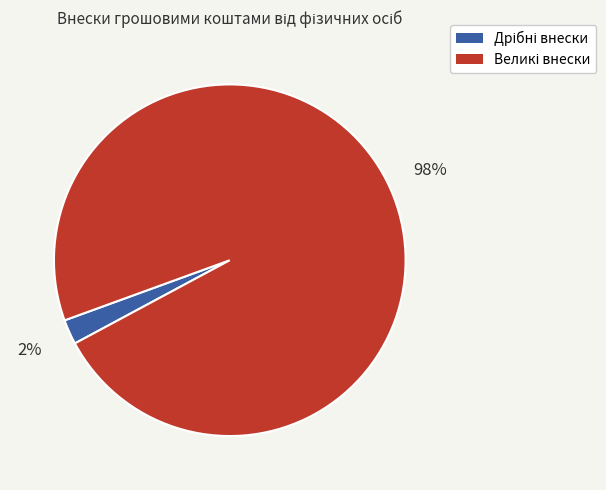

To the nearest percent, what is the average slice percentage?

50%